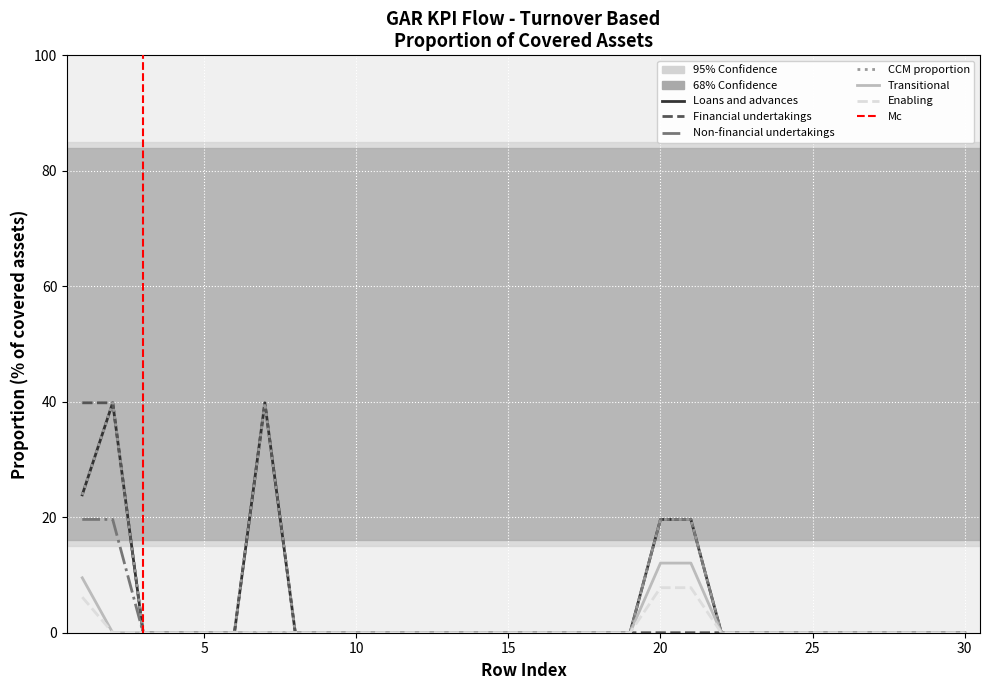

Reading right to left, extract all data points from this chart.

Loans and advances: 0.0	0.0	0.0	0.0	0.0	0.0	0.0	0.0	0.0	19.6	19.6	0.0	0.0	0.0	0.0	0.0	0.0	0.0	0.0	0.0	0.0	0.0	0.0	39.8	0.0	0.0	0.0	0.0	39.8	23.9
Financial undertakings: 0.0	0.0	0.0	0.0	0.0	0.0	0.0	0.0	0.0	0.0	0.0	0.0	0.0	0.0	0.0	0.0	0.0	0.0	0.0	0.0	0.0	0.0	0.0	39.8	0.0	0.0	0.0	0.0	39.8	39.8
Non-financial undertakings: 0.0	0.0	0.0	0.0	0.0	0.0	0.0	0.0	0.0	19.6	19.6	0.0	0.0	0.0	0.0	0.0	0.0	0.0	0.0	0.0	0.0	0.0	0.0	0.0	0.0	0.0	0.0	0.0	19.6	19.6
CCM proportion: 0.0	0.0	0.0	0.0	0.0	0.0	0.0	0.0	0.0	19.6	19.6	0.0	0.0	0.0	0.0	0.0	0.0	0.0	0.0	0.0	0.0	0.0	0.0	39.8	0.0	0.0	0.0	0.0	39.8	23.9
Transitional: 0.0	0.0	0.0	0.0	0.0	0.0	0.0	0.0	0.0	12.1	12.1	0.0	0.0	0.0	0.0	0.0	0.0	0.0	0.0	0.0	0.0	0.0	0.0	0.0	0.0	0.0	0.0	0.0	0.0	9.5
Enabling: 0.0	0.0	0.0	0.0	0.0	0.0	0.0	0.0	0.0	7.8	7.8	0.0	0.0	0.0	0.0	0.0	0.0	0.0	0.0	0.0	0.0	0.0	0.0	0.0	0.0	0.0	0.0	0.0	0.0	6.2